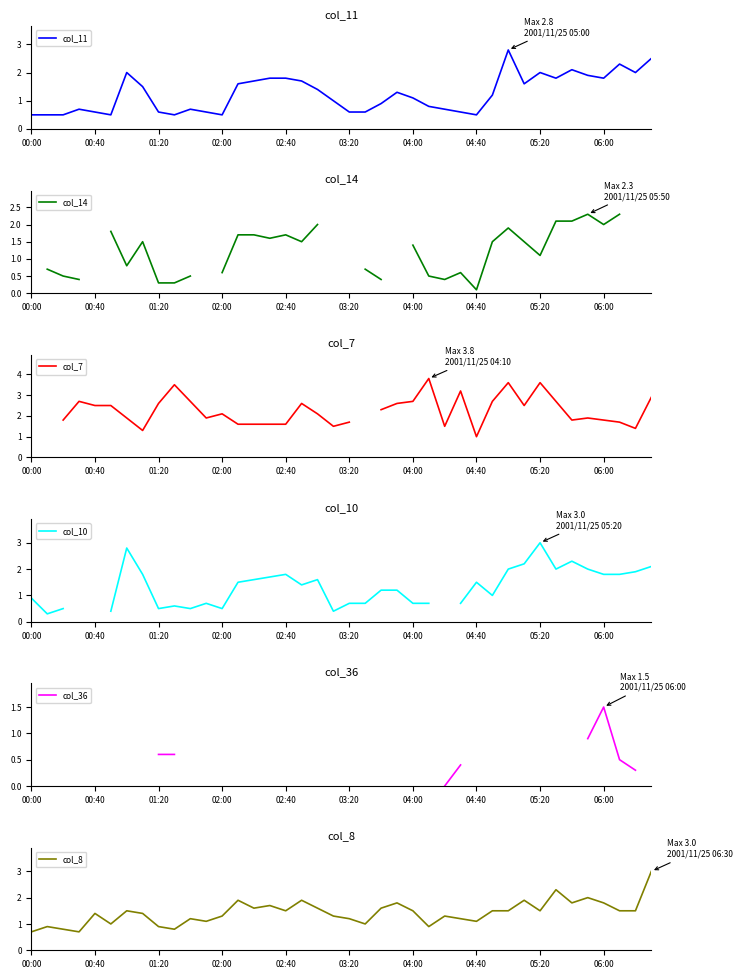

What is the lowest value of the col_8 series?

0.7